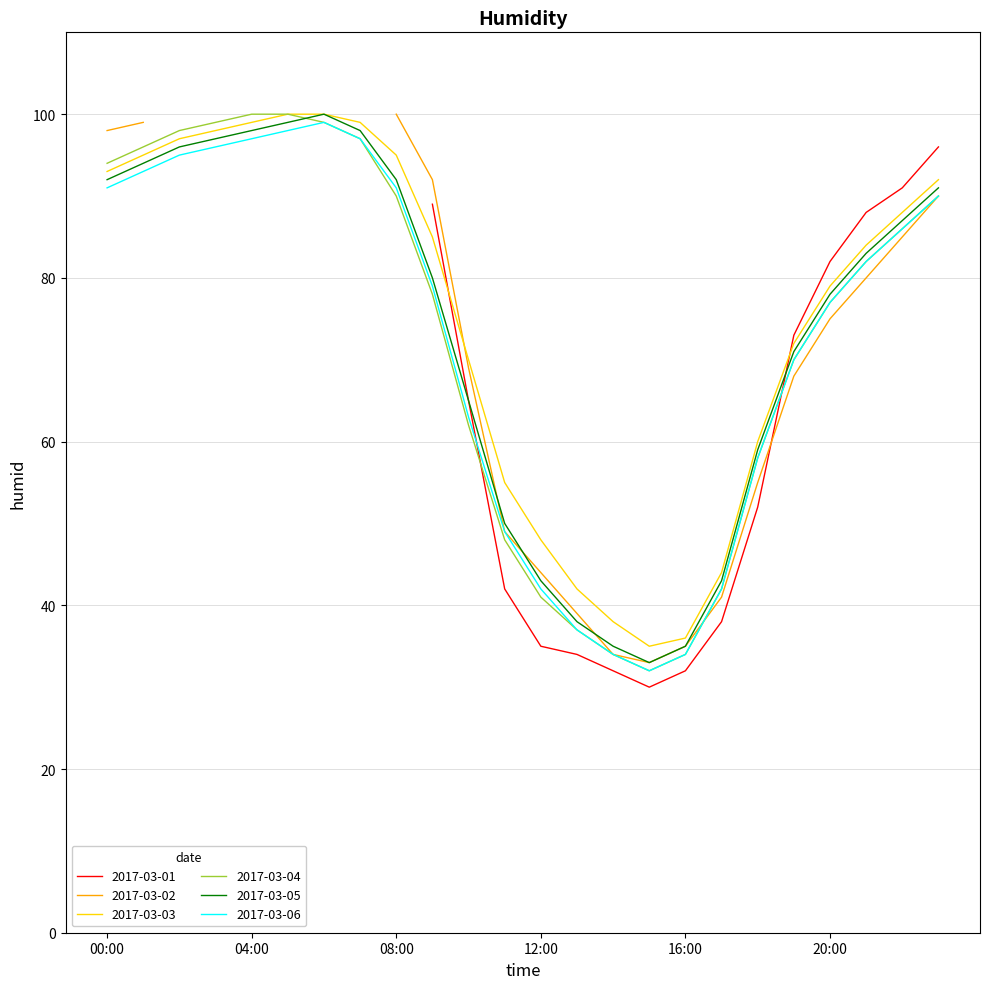

The value of 2017-03-04 at 16:00 is 17. True or false?

False